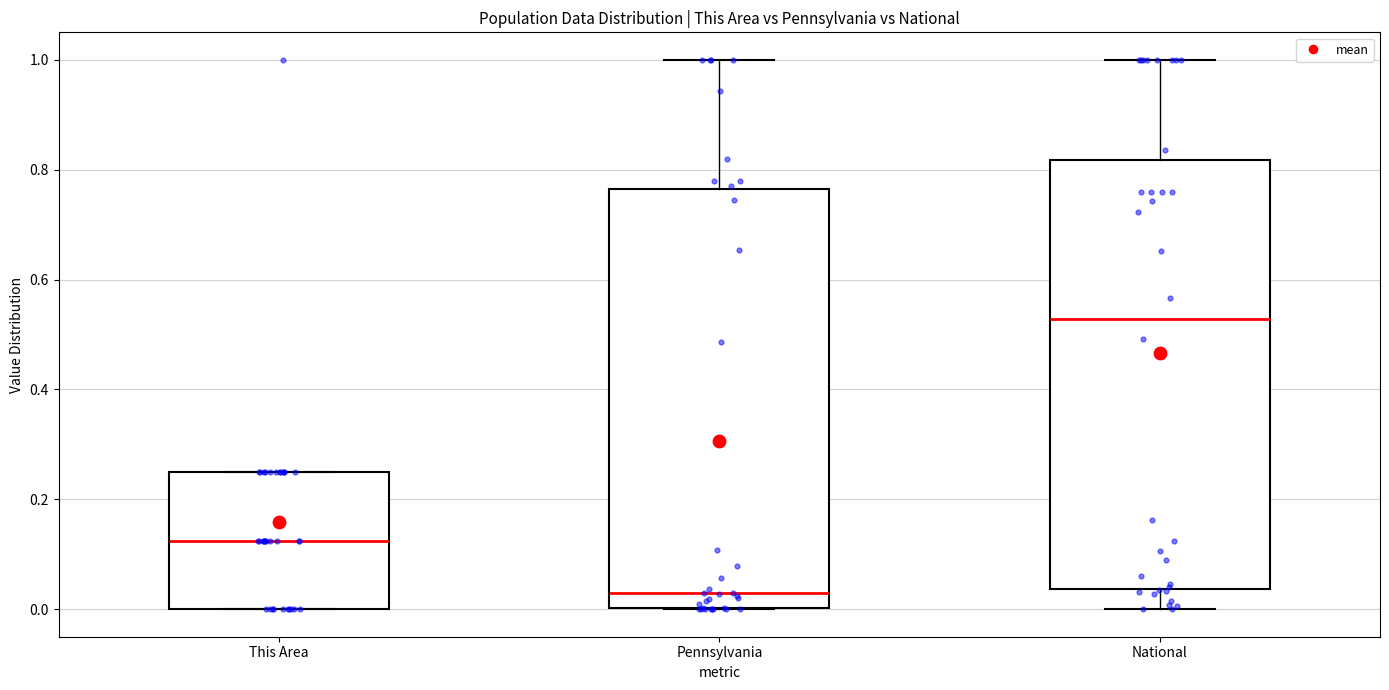

Reading left to right, transcribe this box plot: for each box, give where its median line is, the range the box spans, and where its two whiskers end, as read against the y-axis. The values are not printed on the chart, so give them approximately, as read against the axis.

This Area: median 0.12, box 0.00 to 0.26, whiskers 0.00 to 0.26
Pennsylvania: median 0.02, box 0.00 to 0.76, whiskers 0.00 to 1.00
National: median 0.52, box 0.04 to 0.82, whiskers 0.00 to 1.00